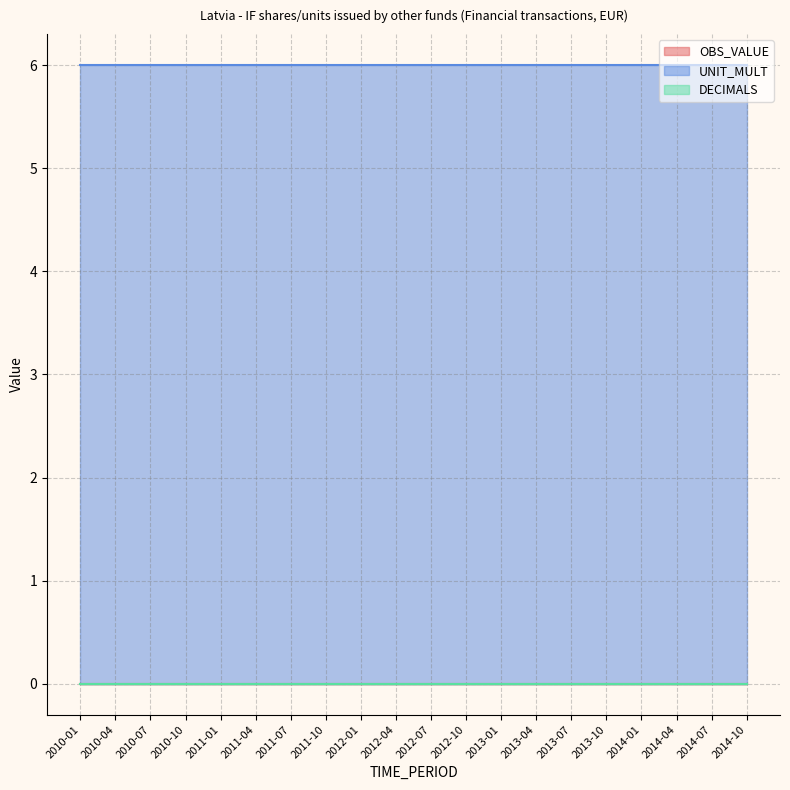

True or false: DECIMALS and OBS_VALUE cross at least once.

False